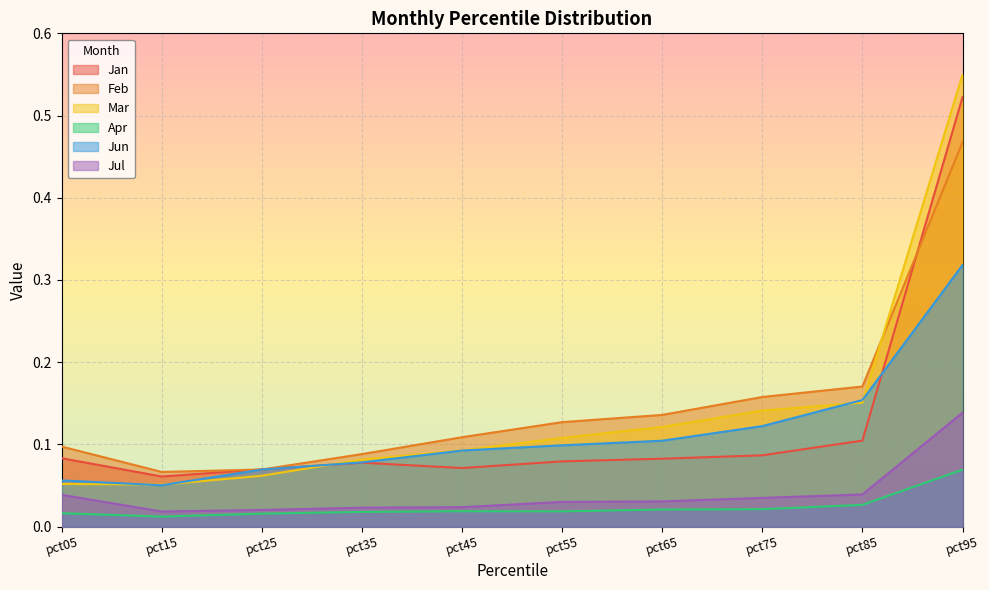

At pct35, list the series in order from smallest to largest.

Apr, Jul, Jan, Jun, Mar, Feb